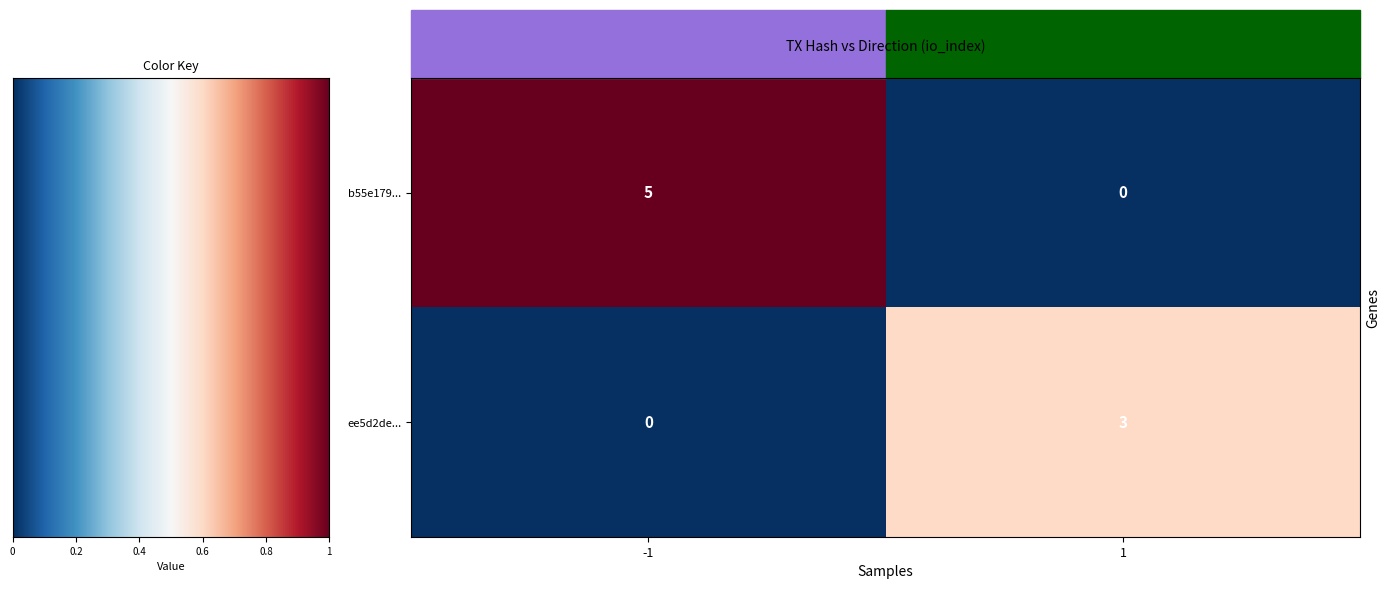

At how many categories does at least one series exceed 0?

2